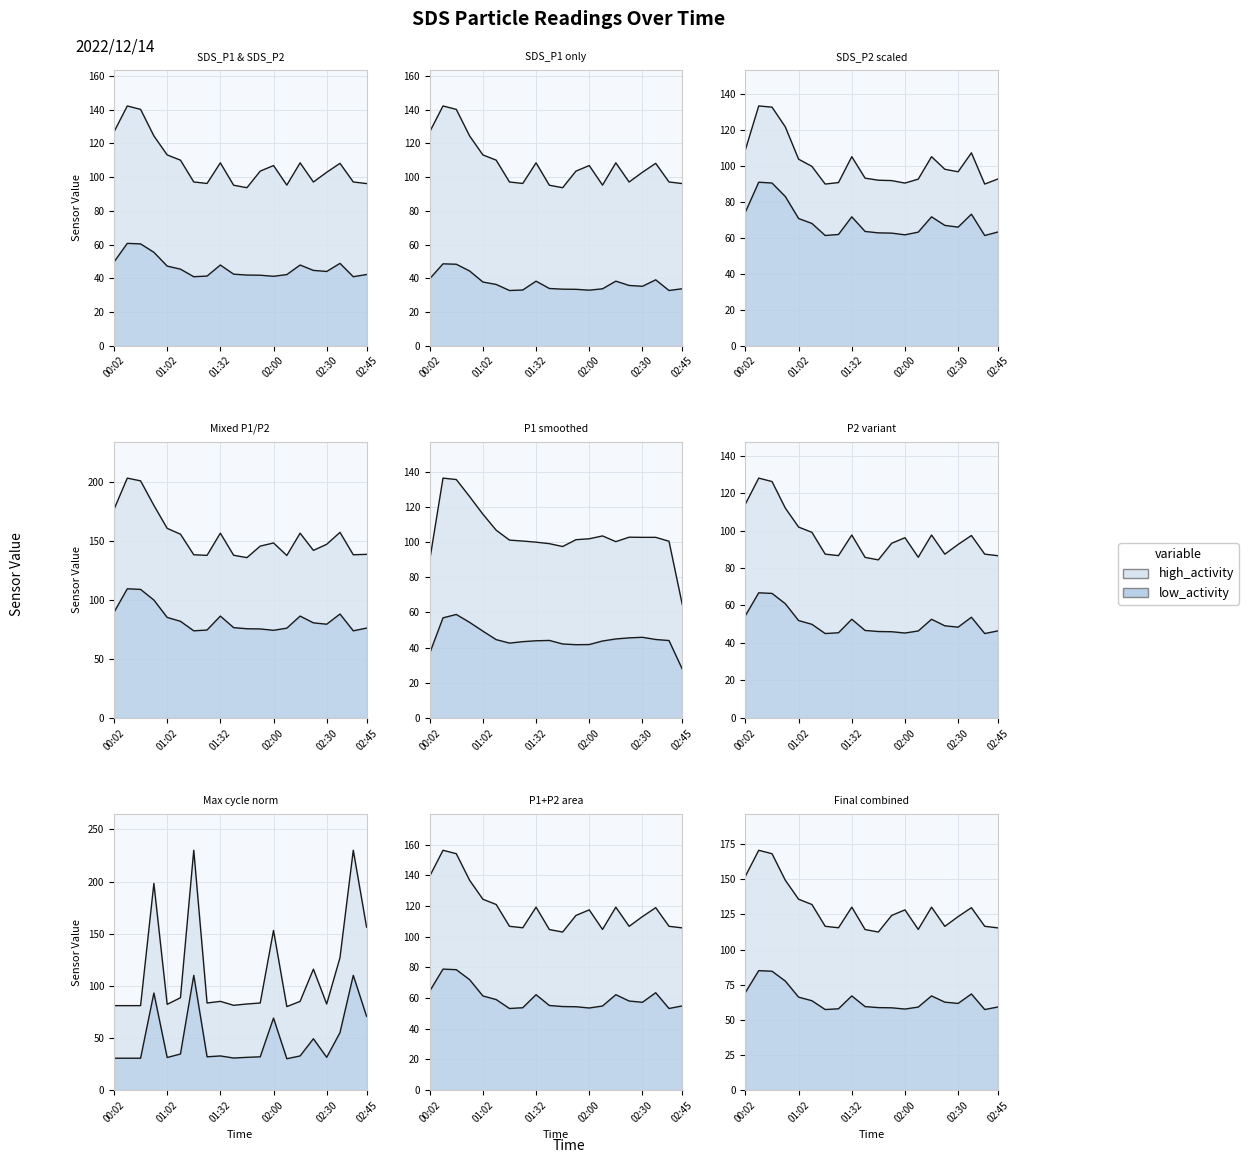

What is the difference between the maximum and minimum values in the SDS_P2 series?

19.8